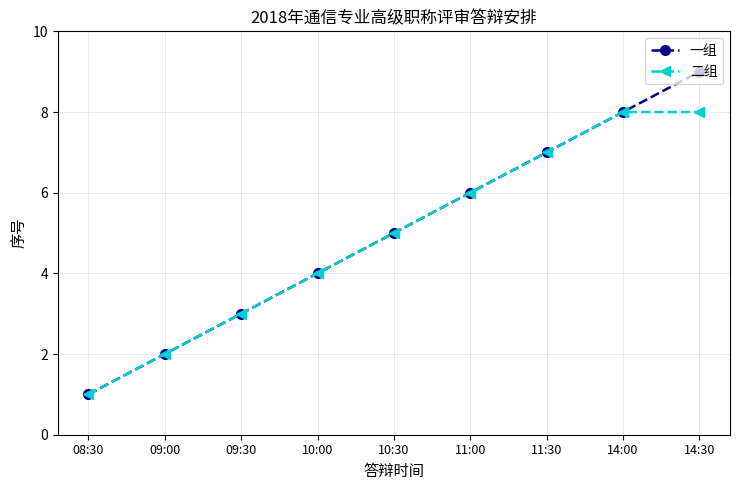

Reading left to right, what are all the values shown in this chart?

一组: 08:30=1	09:00=2	09:30=3	10:00=4	10:30=5	11:00=6	11:30=7	14:00=8	14:30=9
二组: 08:30=1	09:00=2	09:30=3	10:00=4	10:30=5	11:00=6	11:30=7	14:00=8	14:30=8